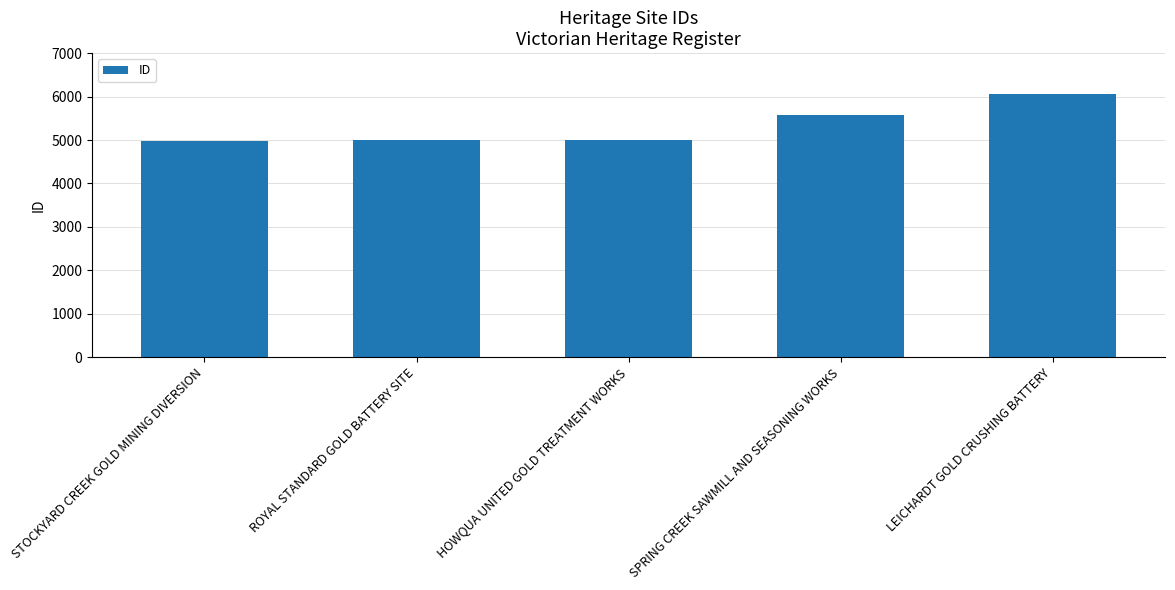

What is the minimum value shown in the chart?

4977